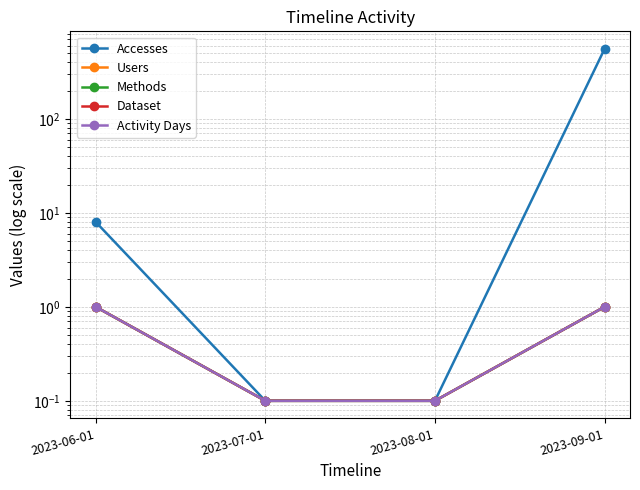

Reading left to right, what are all the values shown in this chart?

Accesses: 8.0	0.1	0.1	555.0
Users: 1.0	0.1	0.1	1.0
Methods: 1.0	0.1	0.1	1.0
Dataset: 1.0	0.1	0.1	1.0
Activity Days: 1.0	0.1	0.1	1.0